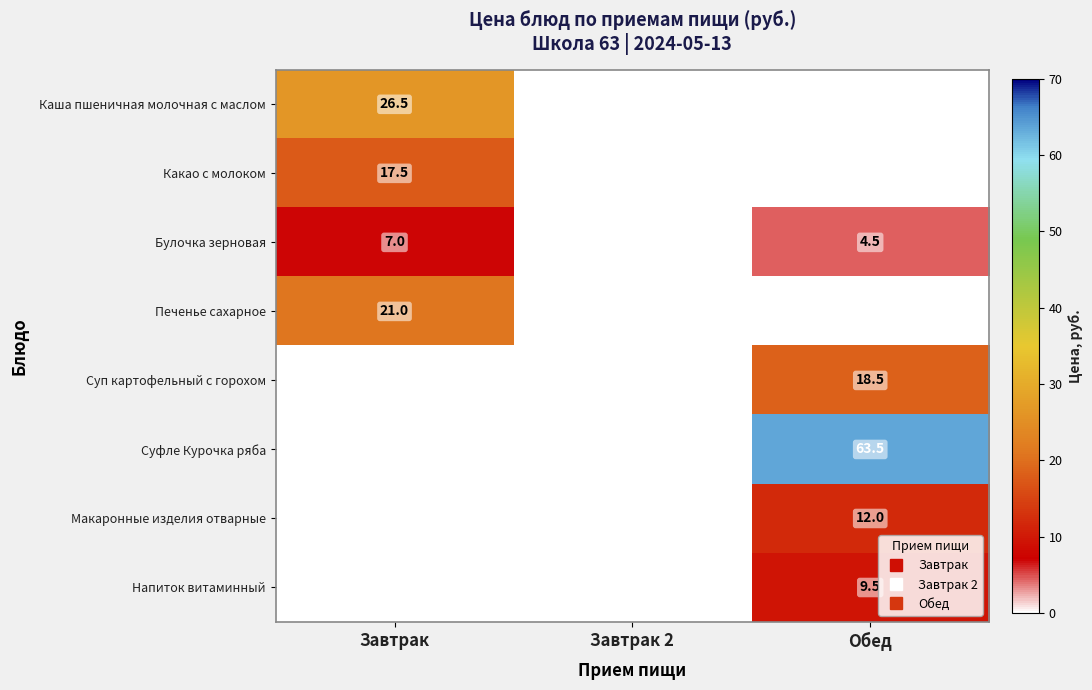

Is the value of Напиток витаминный at Завтрак 2 greater than the value of Макаронные изделия отварные at Завтрак 2?

No